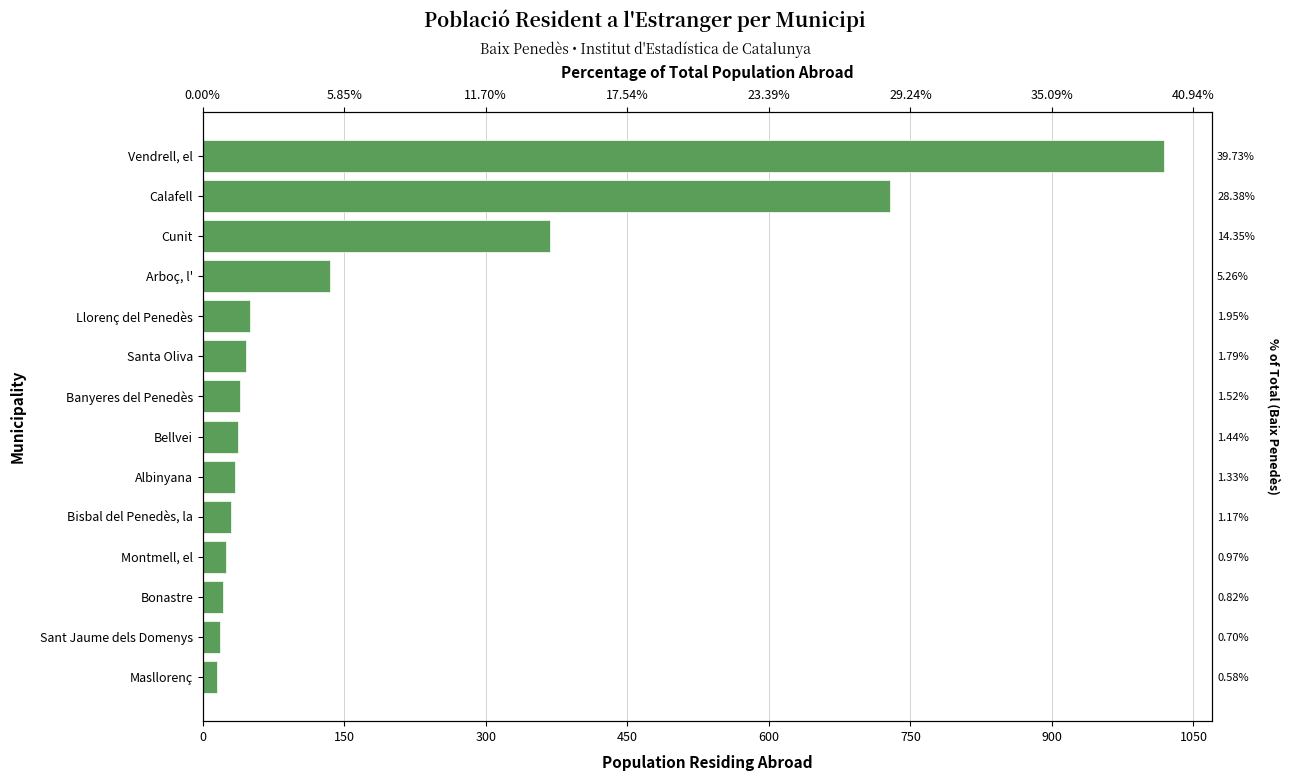

What is the sum of all values?

2565